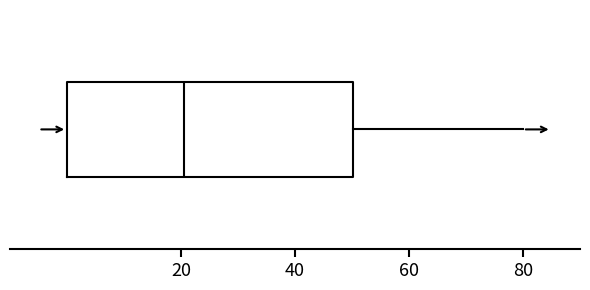

Read this box plot against the x-axis: the position of the median line, the range covered by the box, and the ends of both whiskers. The values are not printed on the chart, so give them approximately, as read against the axis.

median 20, box 0 to 50, whiskers 0 to 80